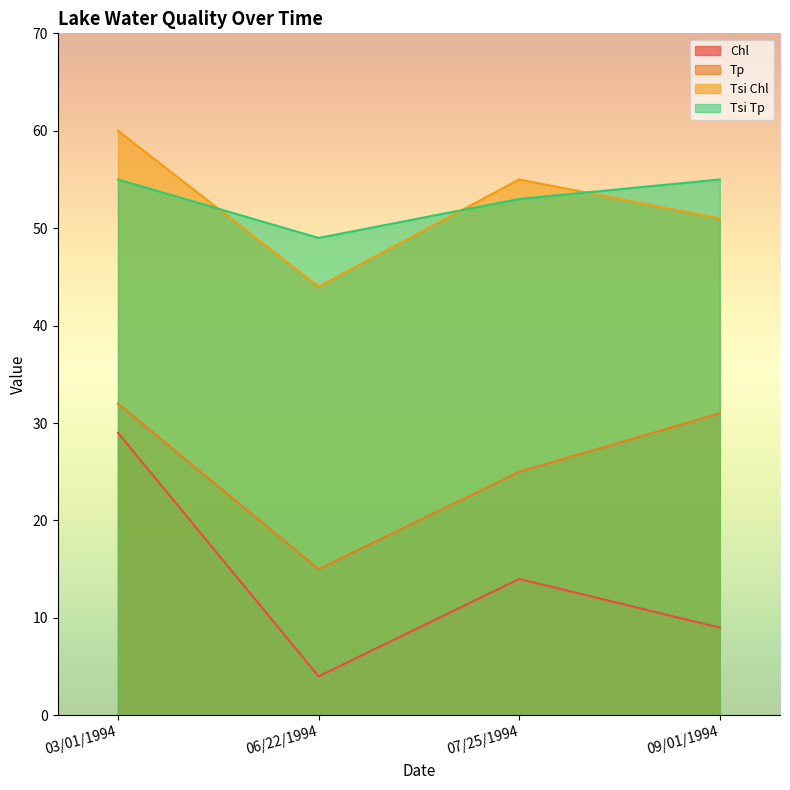

How many lines are shown in the chart?

4